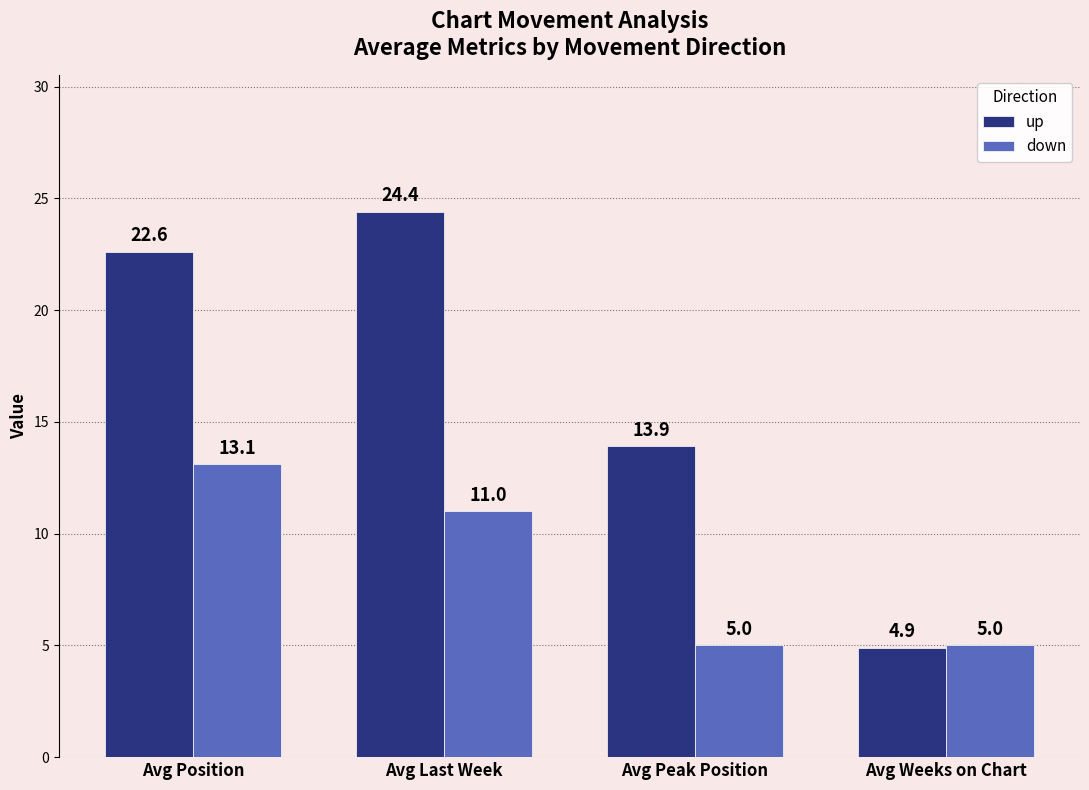

Does the chart contain any negative values?

No